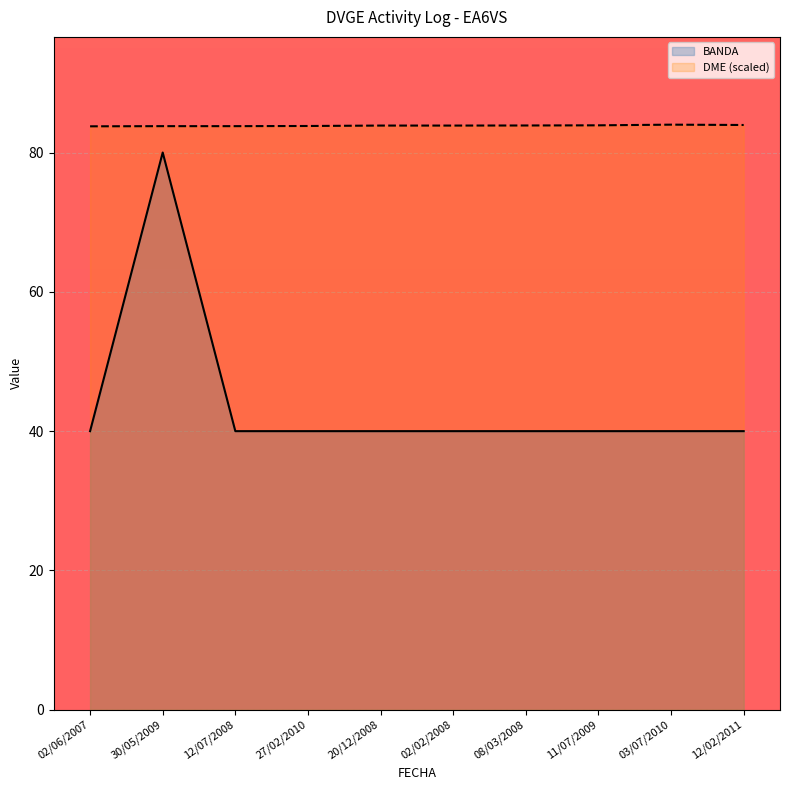

Is the value of BANDA at 12/07/2008 greater than the value of DME at 12/02/2011?

No